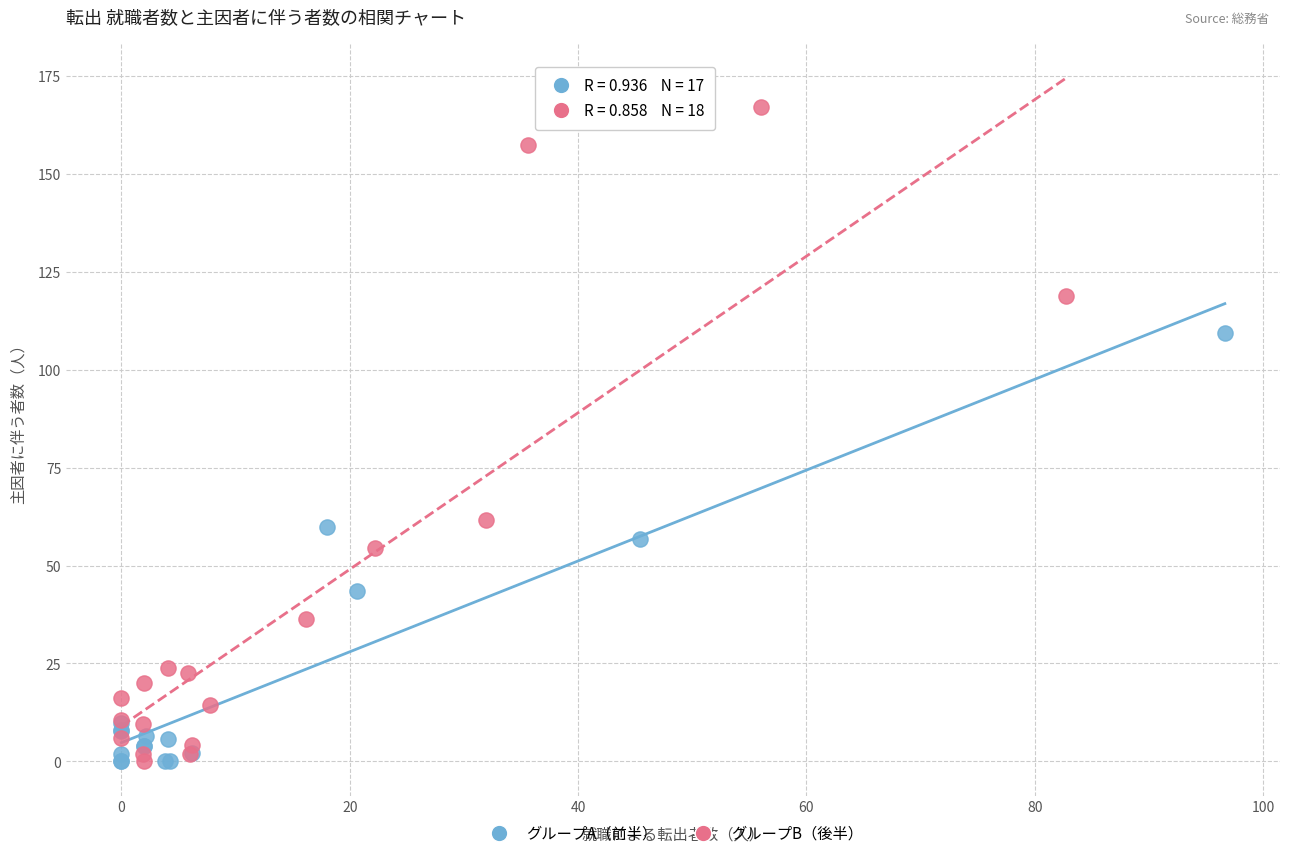

Which series has the largest Y range (max minus min)?

グループB（後半）